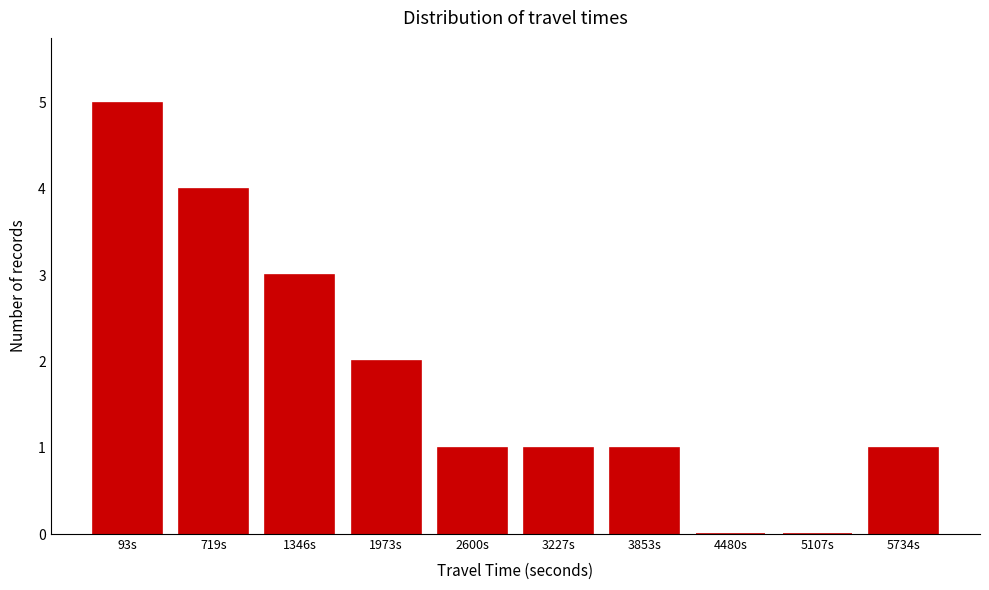

Reading right to left, extract all data points from this chart.

5734s=1	5107s=0	4480s=0	3853s=1	3227s=1	2600s=1	1973s=2	1346s=3	719s=4	93s=5